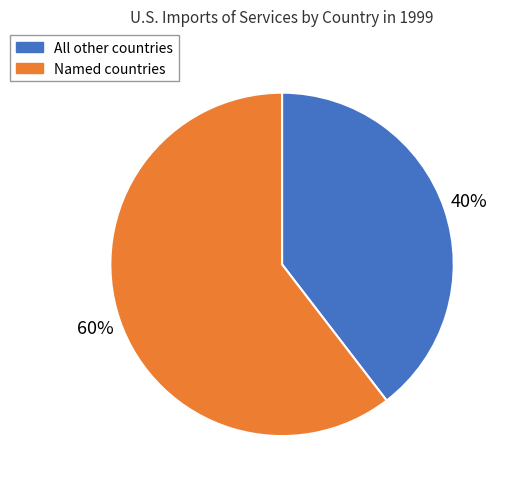

To the nearest percent, what is the average slice percentage?

50%